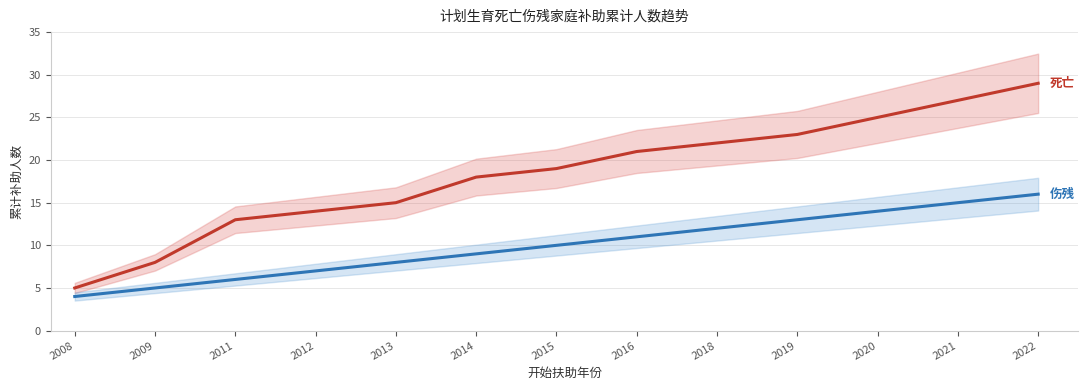

What is the maximum value shown in the chart?

29